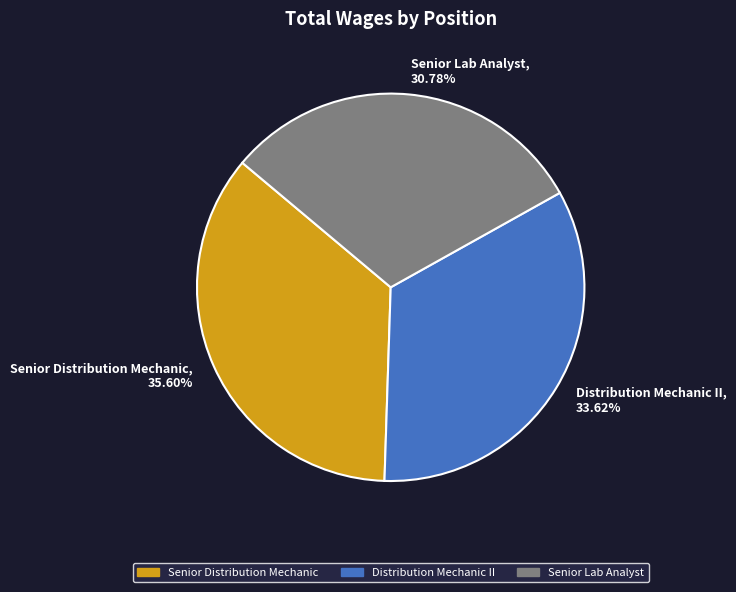

Does Senior Distribution Mechanic represent more than half of the total?

No